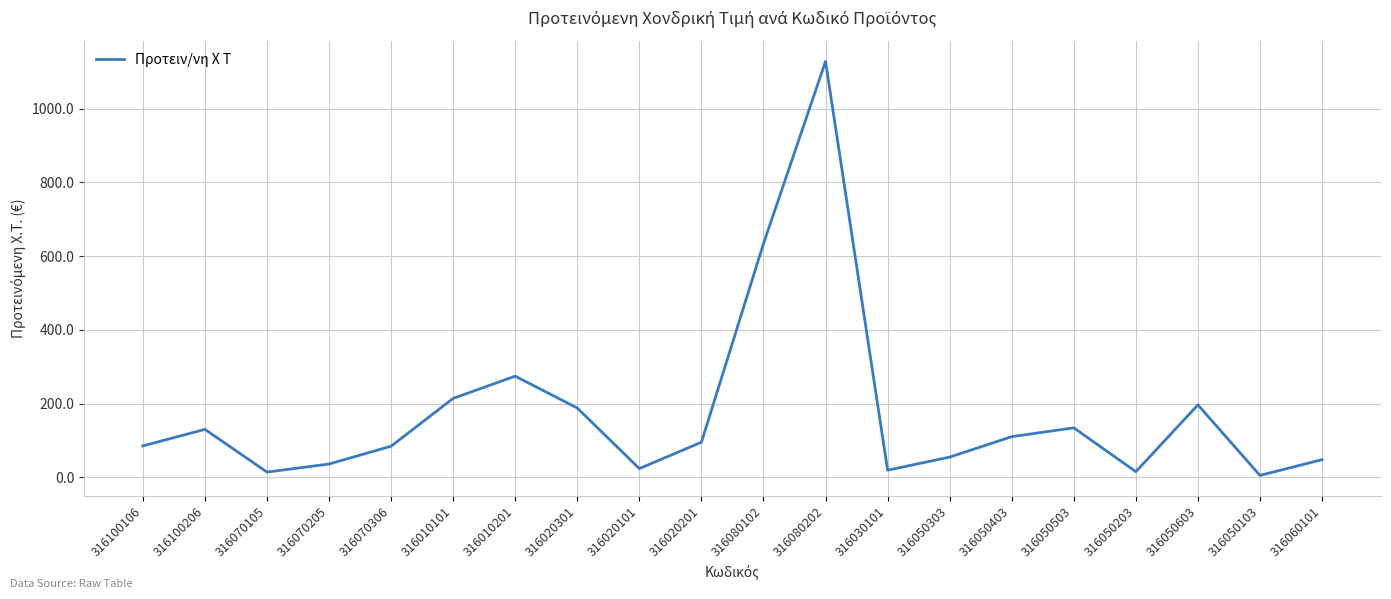

Between 316060101 and 316080102, which is larger?

316080102